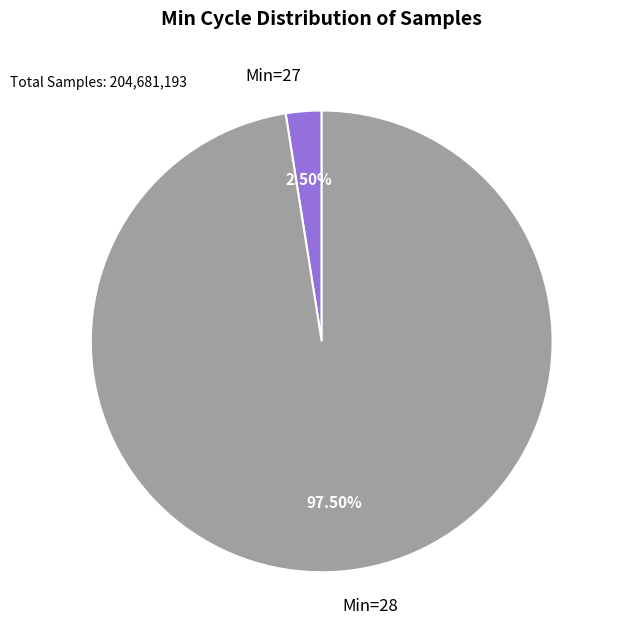

Which category has the biggest portion of the pie?

Min=28